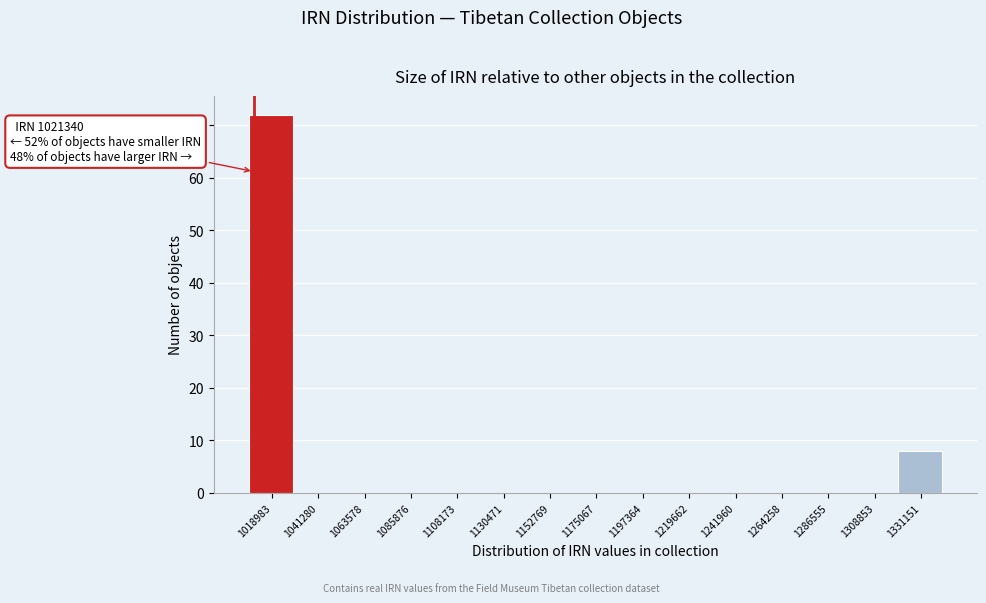

The chart shows a value of 0 at 1197364. True or false?

True